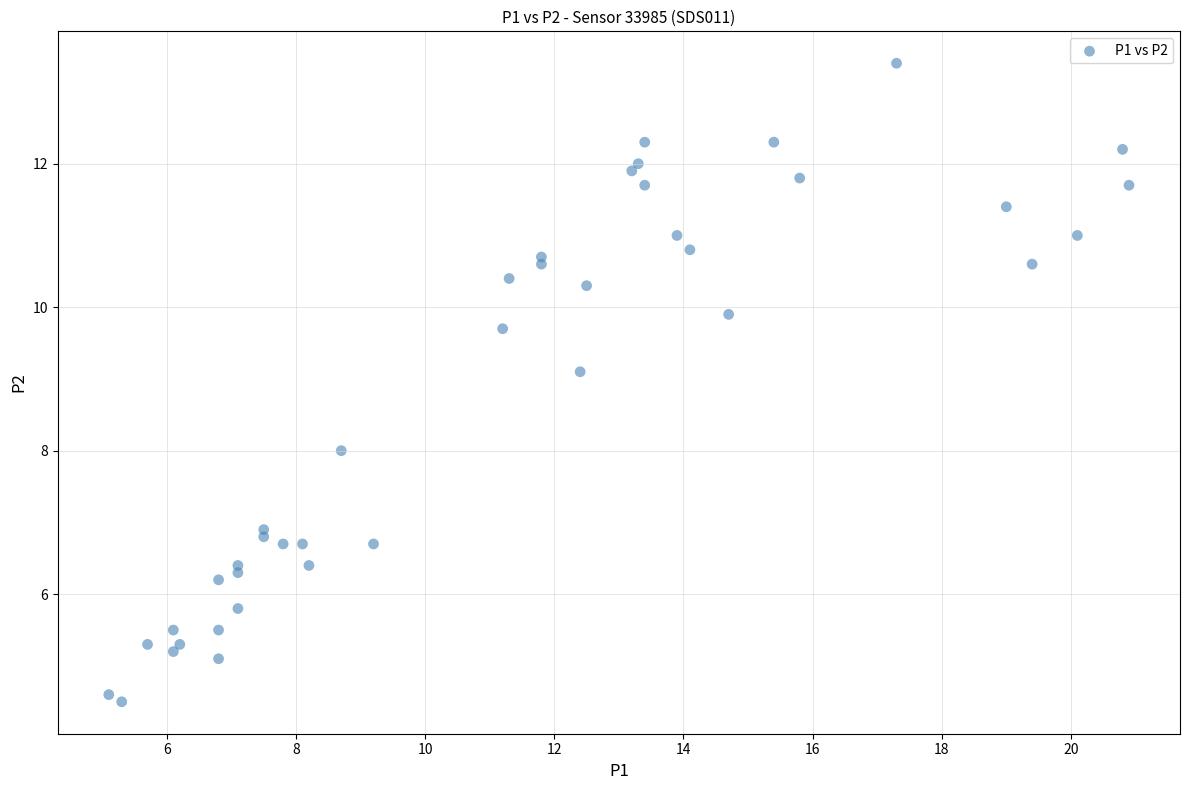

What is the range of Y values (max minus min)?

8.9